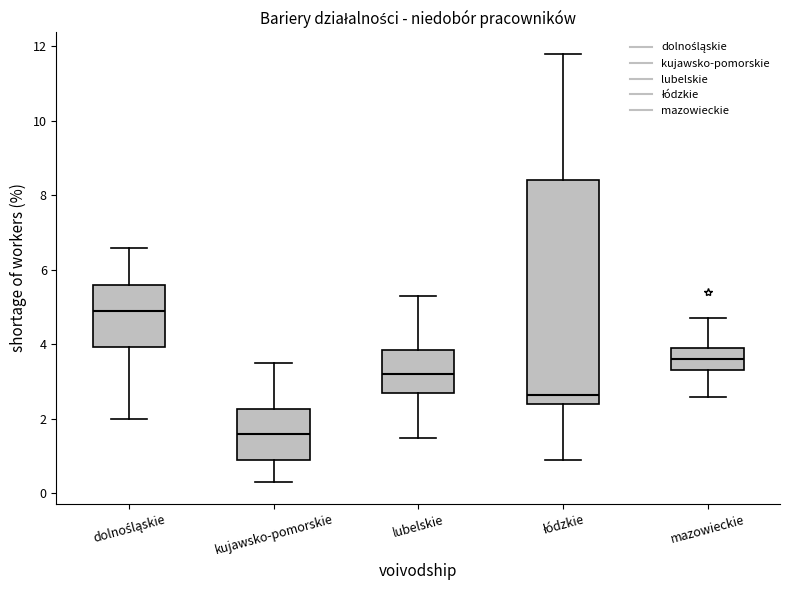

Reading left to right, read every box against the y-axis: the position of its median line, the range the box covers, and the ends of its whiskers. The values are not printed on the chart, so give them approximately, as read against the axis.

dolnośląskie: median 5.0, box 4.0 to 5.6, whiskers 2.0 to 6.6
kujawsko-pomorskie: median 1.6, box 1.0 to 2.2, whiskers 0.4 to 3.6
lubelskie: median 3.2, box 2.8 to 3.8, whiskers 1.6 to 5.4
łódzkie: median 2.6, box 2.4 to 8.4, whiskers 1.0 to 11.8
mazowieckie: median 3.6, box 3.4 to 4.0, whiskers 2.6 to 4.8